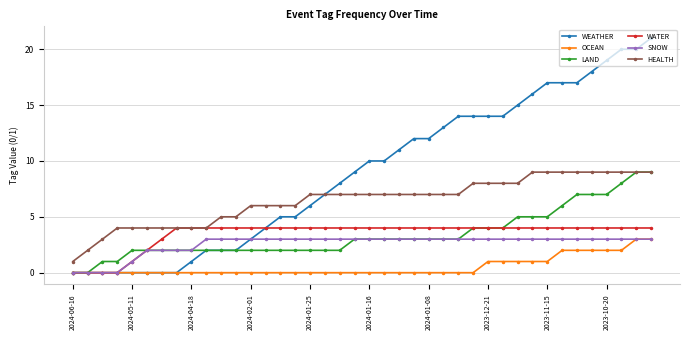

Which series has the largest range (max minus min)?

WEATHER